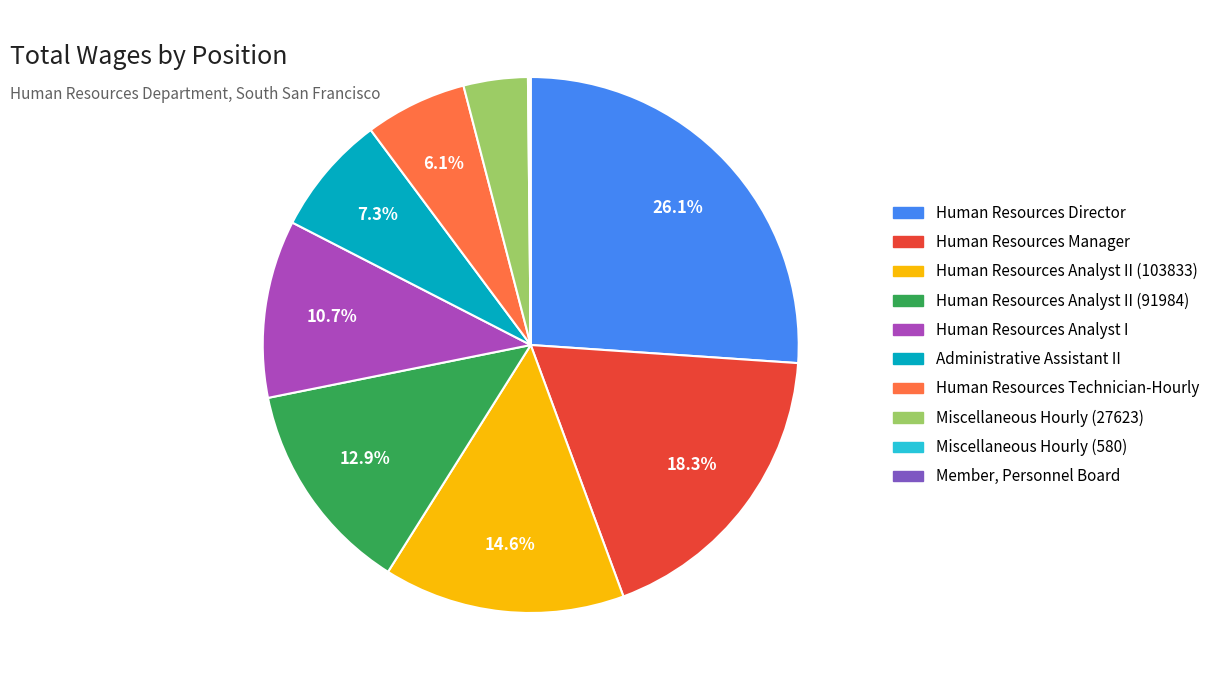

Which slice is the largest?

Human Resources Director